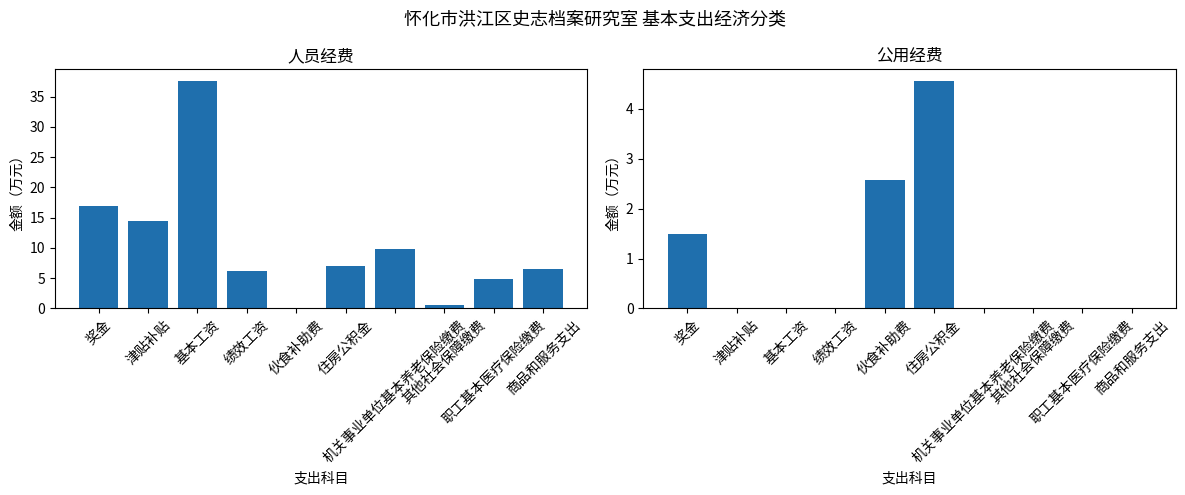

How many series are shown in this chart?

2